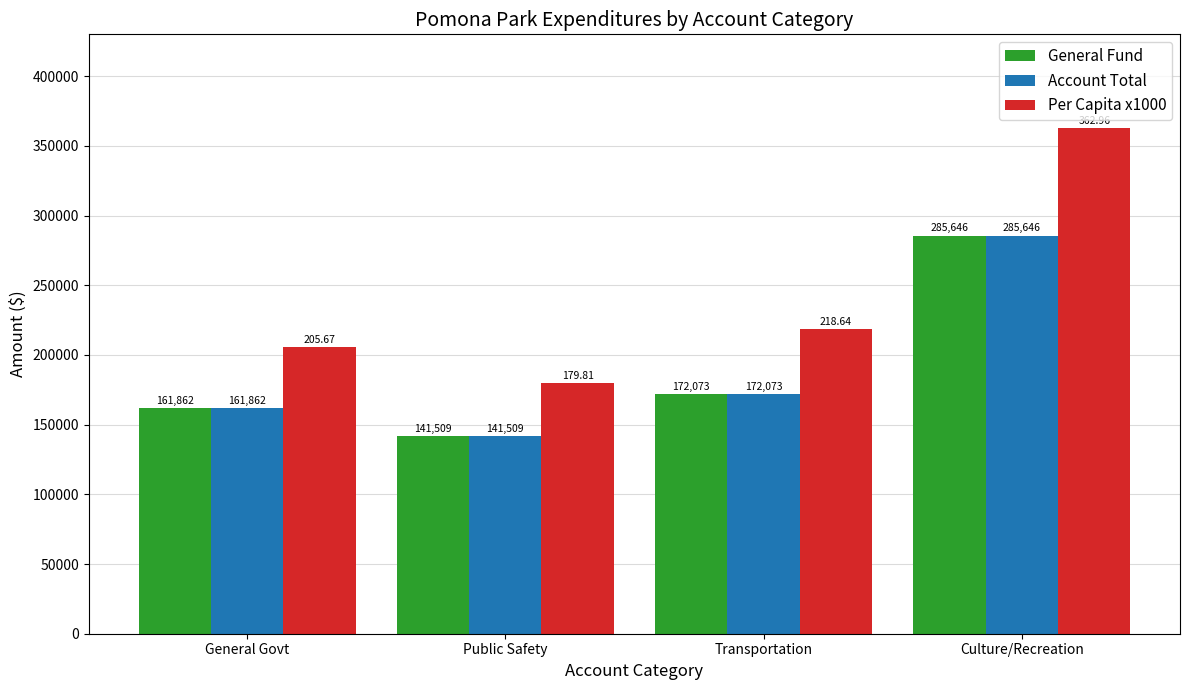

The value of Account Total at Public Safety is 141509. True or false?

True